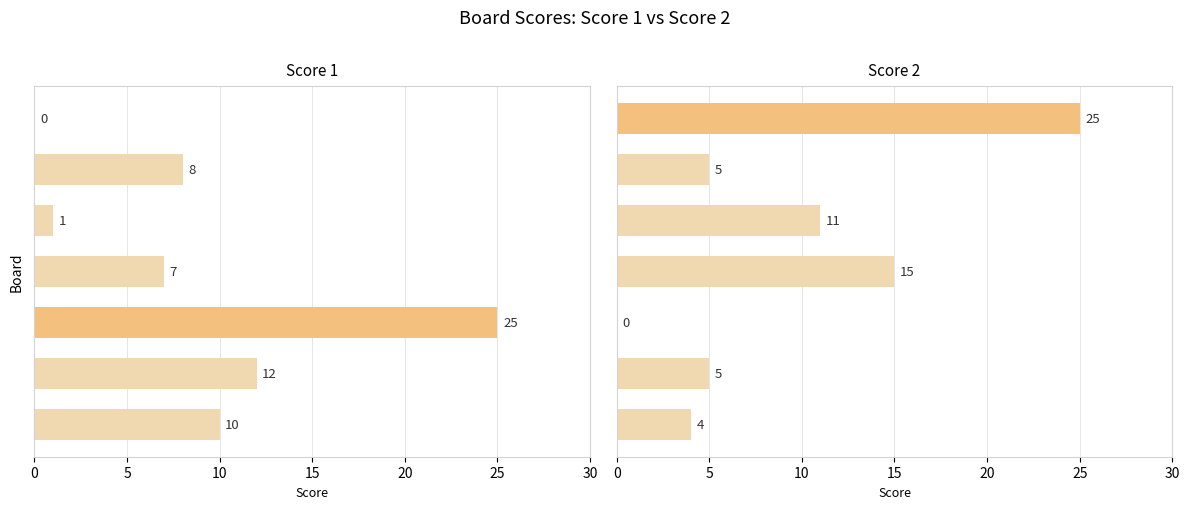

List the series in order of their overall mean, lowest first.

Score 1, Score 2